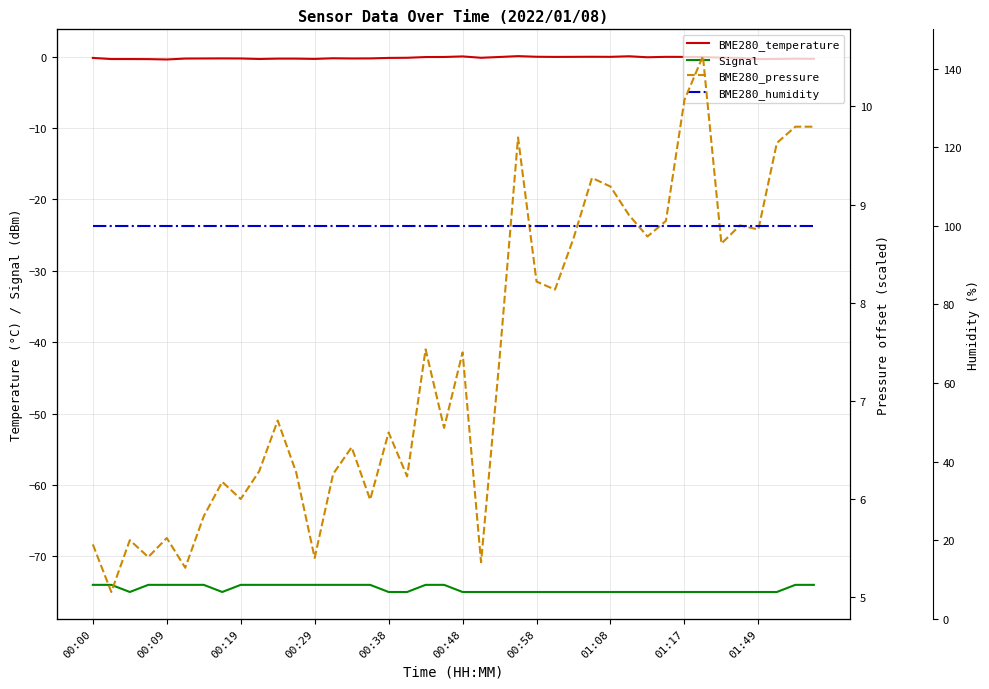

How many data points in BME280_temperature are above 0?

3